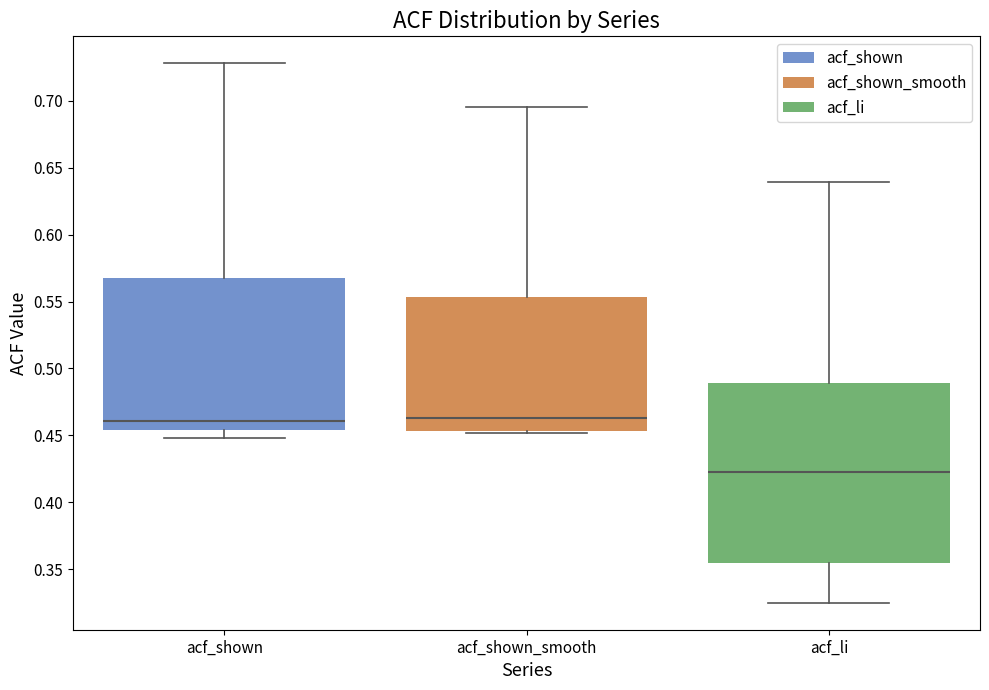

Reading left to right, transcribe this box plot: for each box, give where its median line is, the range the box spans, and where its two whiskers end, as read against the y-axis. The values are not printed on the chart, so give them approximately, as read against the axis.

acf_shown: median 0.460, box 0.455 to 0.570, whiskers 0.450 to 0.730
acf_shown_smooth: median 0.465, box 0.455 to 0.555, whiskers 0.450 to 0.695
acf_li: median 0.425, box 0.355 to 0.490, whiskers 0.325 to 0.640